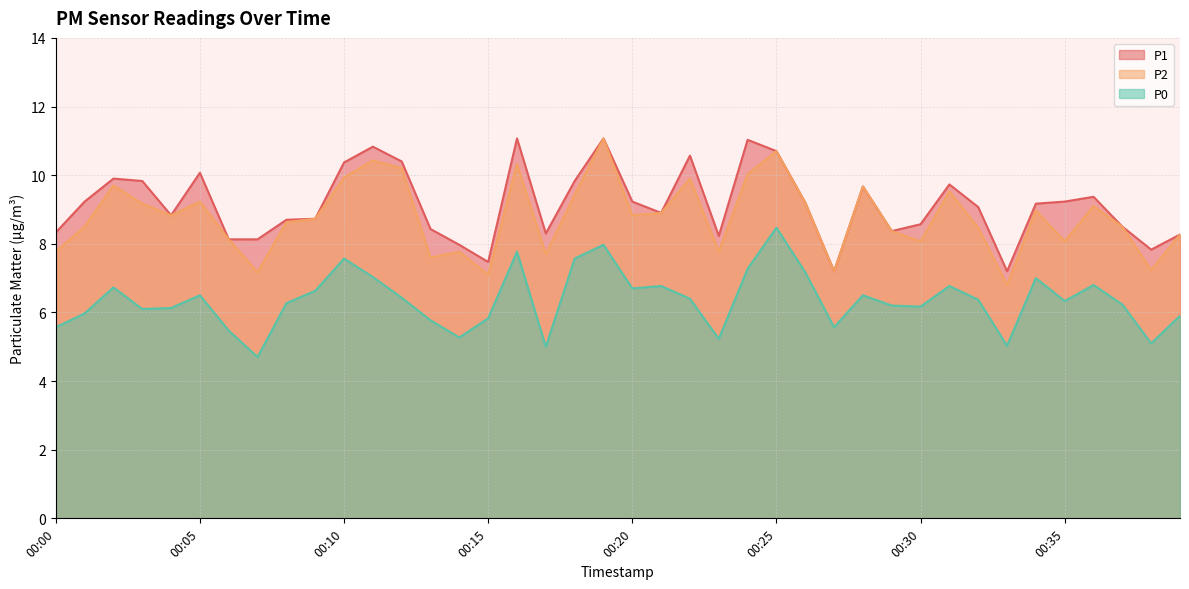

Reading left to right, what are all the values shown in this chart?

P1: 8.3	9.2	9.9	9.8	8.8	10.1	8.1	8.1	8.7	8.7	10.4	10.8	10.4	8.4	8.0	7.5	11.1	8.3	9.8	11.1	9.2	8.9	10.6	8.2	11.0	10.7	9.2	7.2	9.7	8.4	8.6	9.7	9.1	7.2	9.2	9.2	9.4	8.5	7.8	8.3
P2: 7.8	8.5	9.7	9.2	8.8	9.2	8.1	7.2	8.6	8.7	9.9	10.4	10.2	7.6	7.8	7.1	10.3	7.7	9.4	11.1	8.8	8.9	9.9	7.8	10.0	10.7	9.2	7.2	9.7	8.4	8.1	9.5	8.5	6.8	9.0	8.1	9.1	8.5	7.2	8.3
P0: 5.6	6.0	6.7	6.1	6.1	6.5	5.5	4.7	6.3	6.6	7.6	7.0	6.4	5.8	5.3	5.8	7.8	5.0	7.6	8.0	6.7	6.8	6.4	5.2	7.3	8.5	7.2	5.6	6.5	6.2	6.2	6.8	6.4	5.0	7.0	6.3	6.8	6.2	5.1	5.9